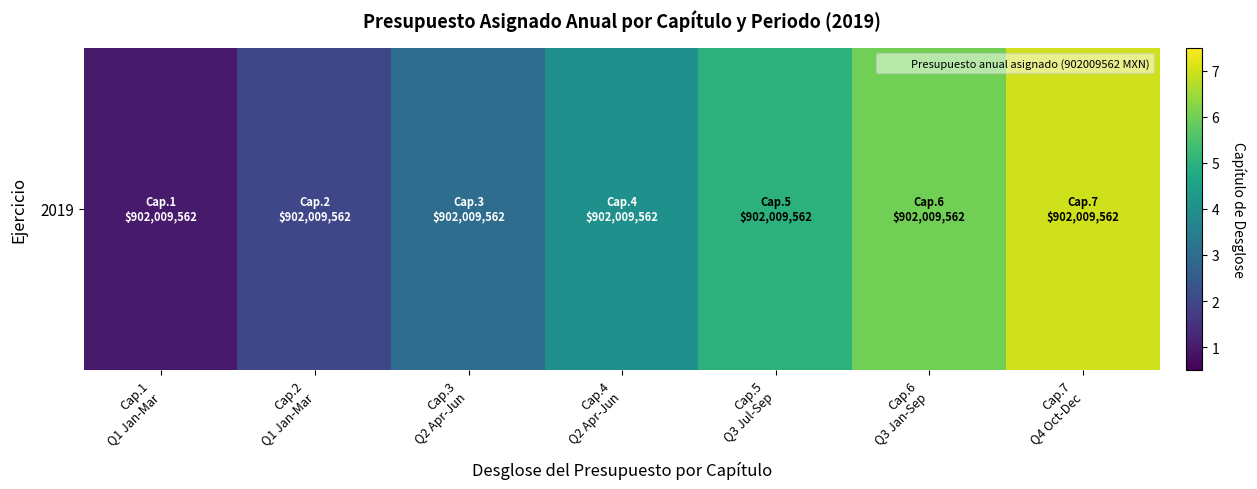

At which label does the data first exceed 4?

Cap.5
Q3 Jul-Sep